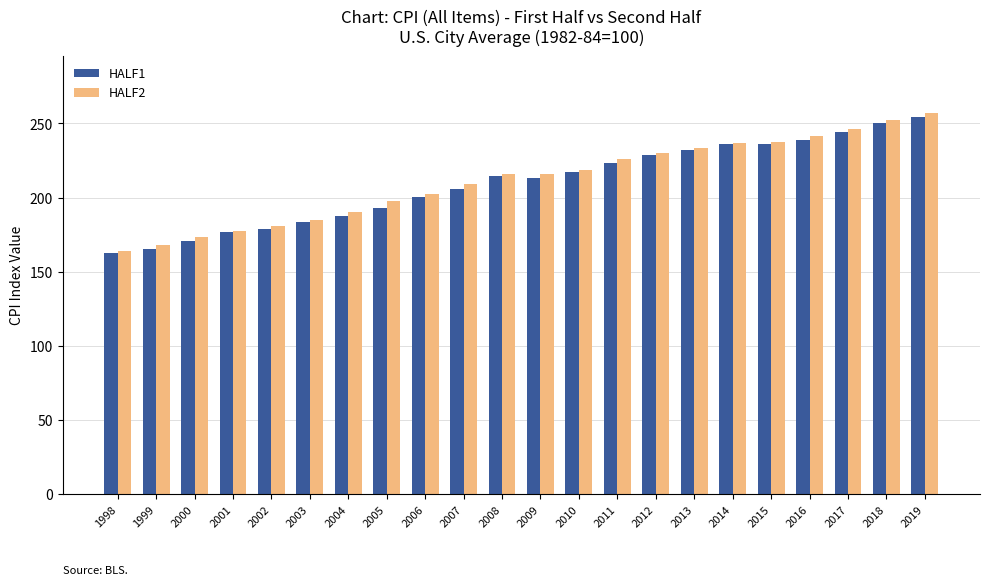

What is the difference between the HALF2 values at 2011 and 2018?

25.8